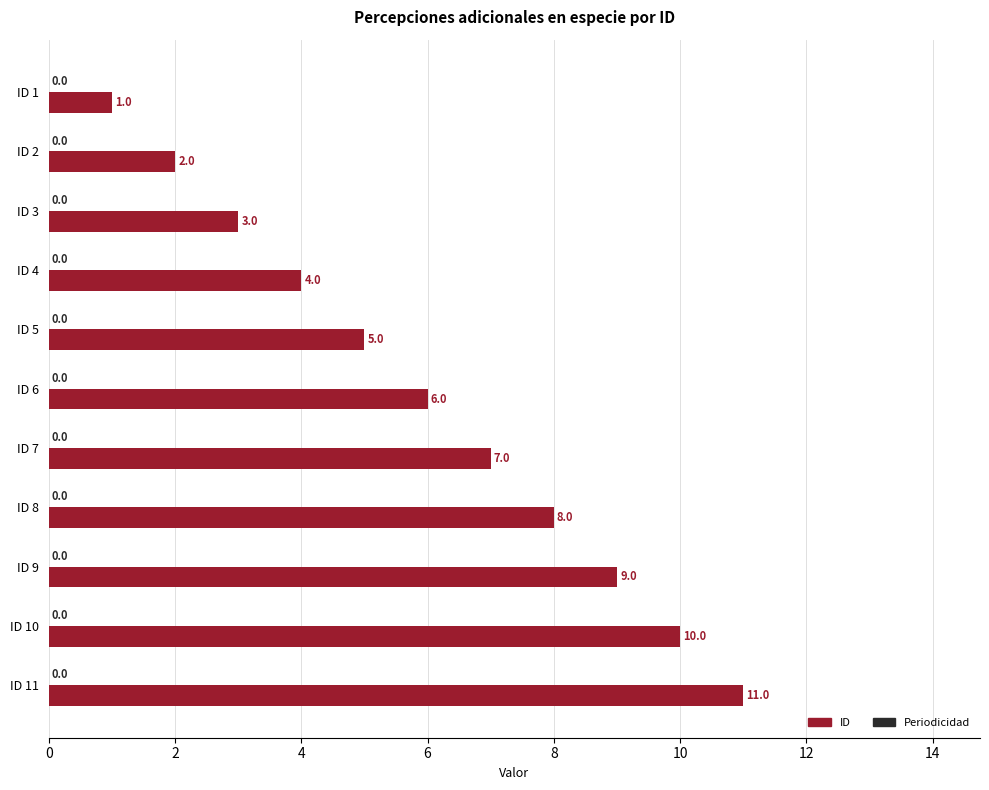

Are the bars grouped side by side (vs. stacked)?

No